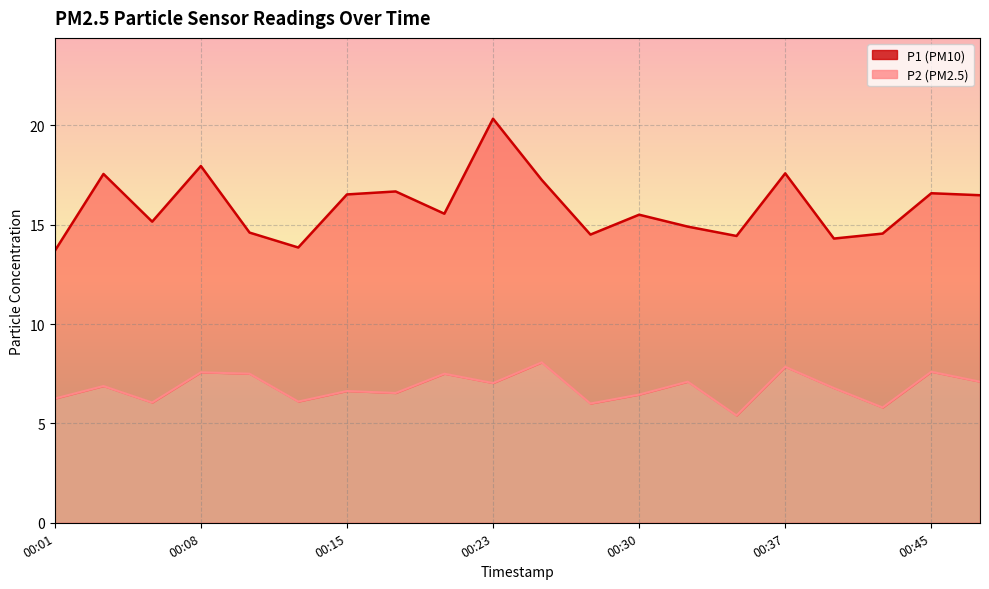

What is the difference between the maximum and minimum values in the P1 (line) series?

6.6